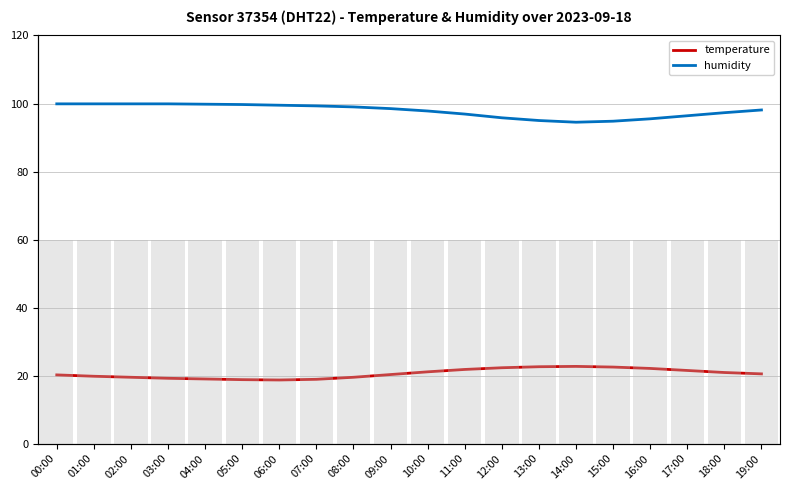

What is the average value of the humidity series?

97.9